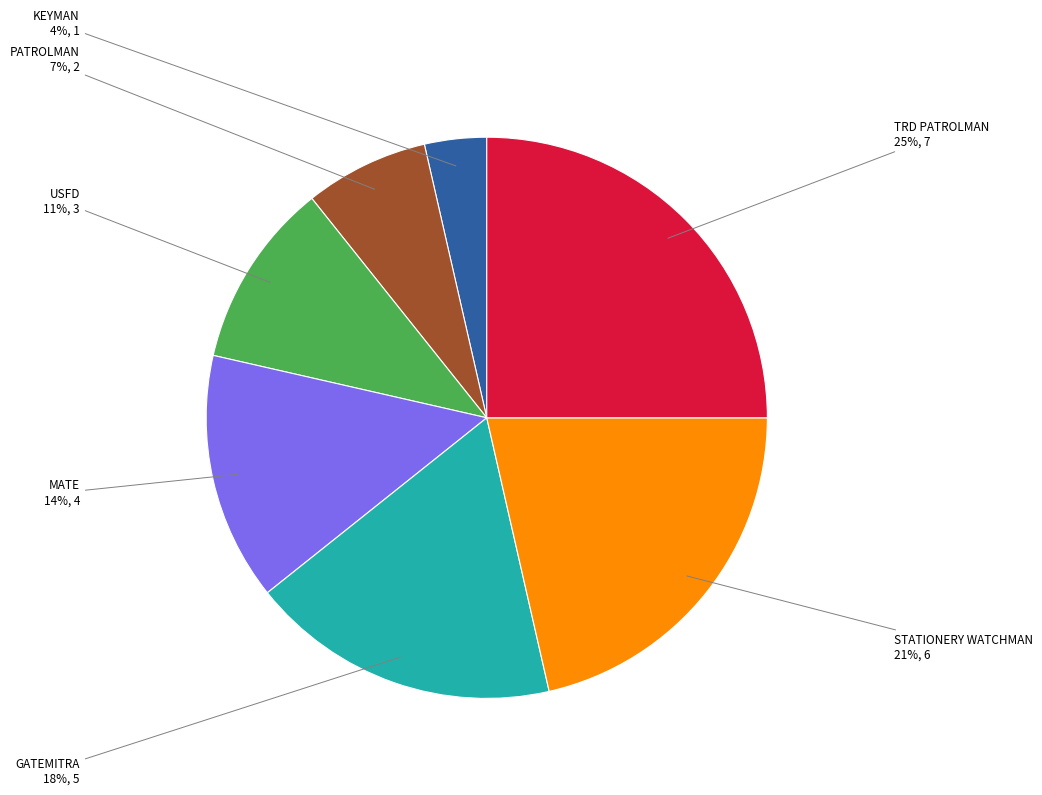

Is it true that KEYMAN is 16% of the pie?

False